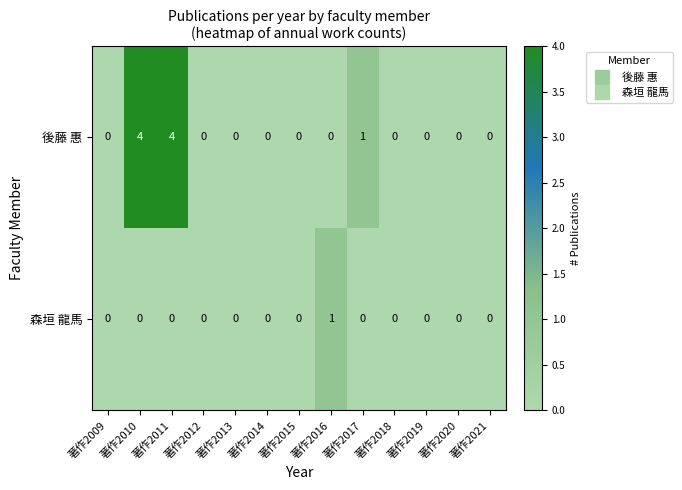

Which series changed the most between 著作2017 and 著作2019?

後藤 惠